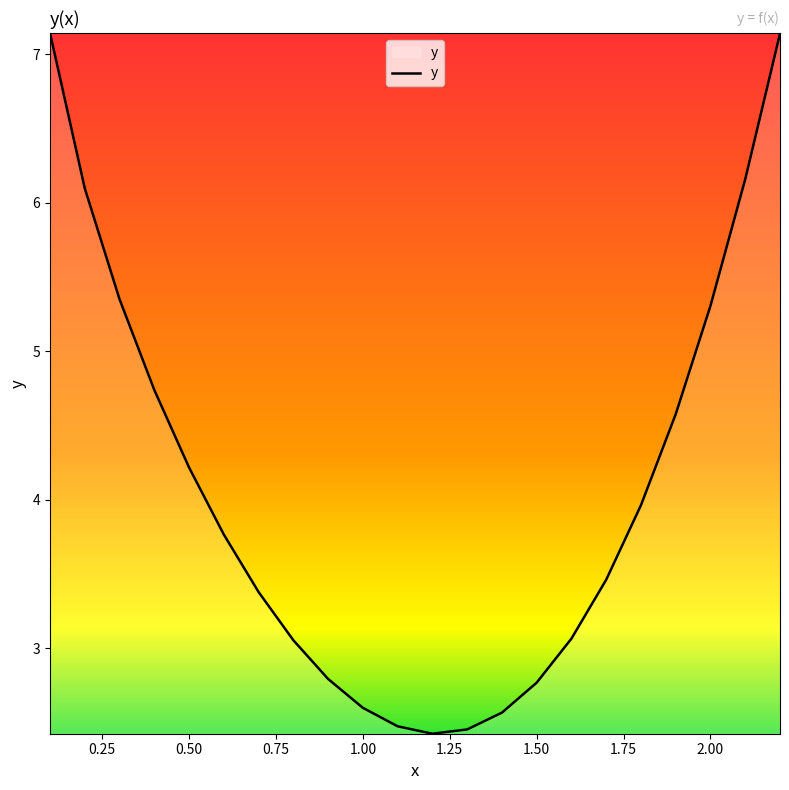

What is the smallest value displayed?

2.4